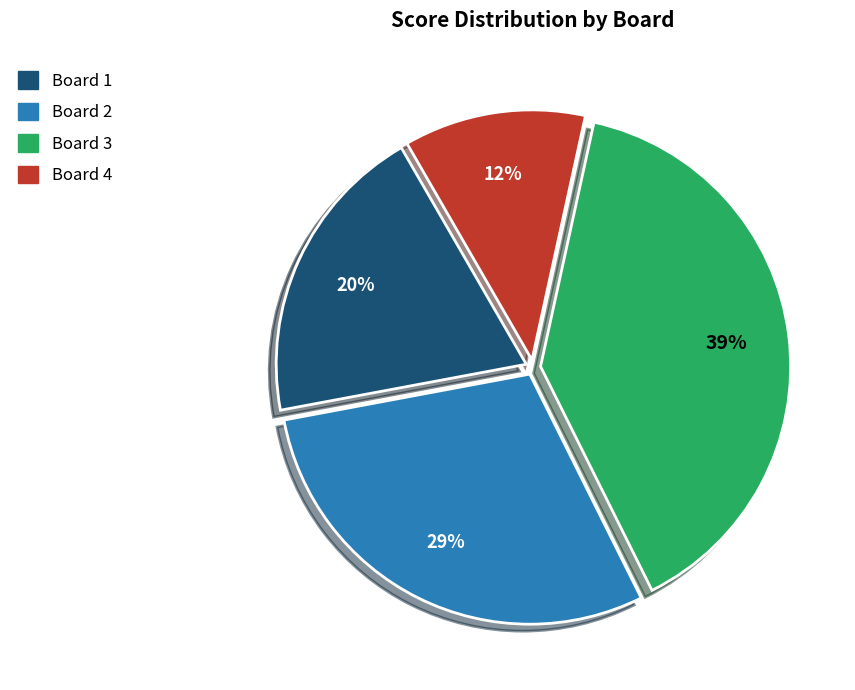

Does Board 3 account for over 50% of the chart?

No